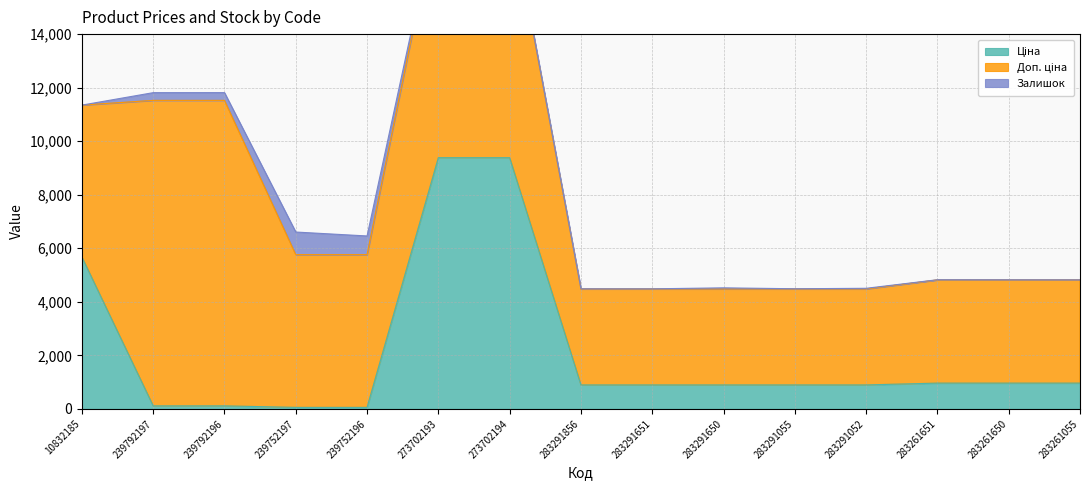

Which series has the largest total across all categories?

Доп. ціна